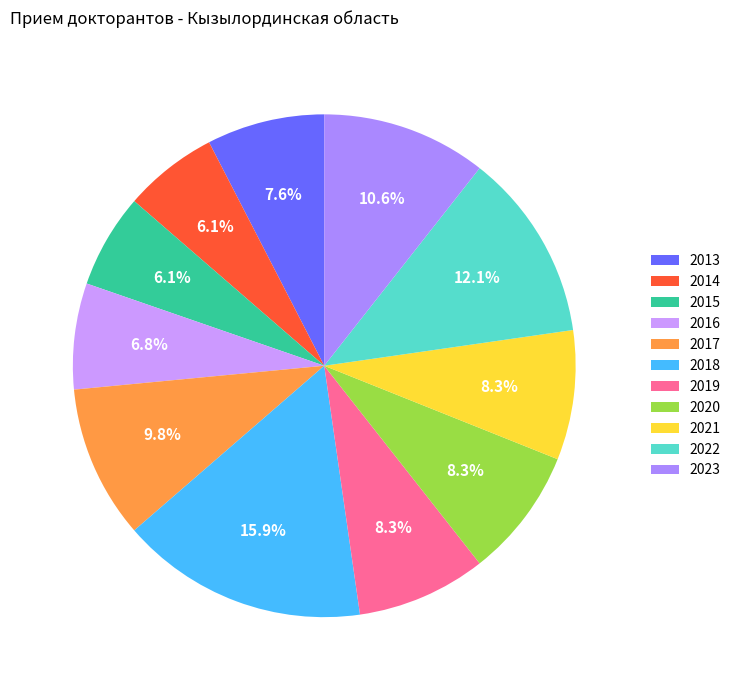

To the nearest percent, what is the difference between the 2020 and 2014 slice percentages?

2%